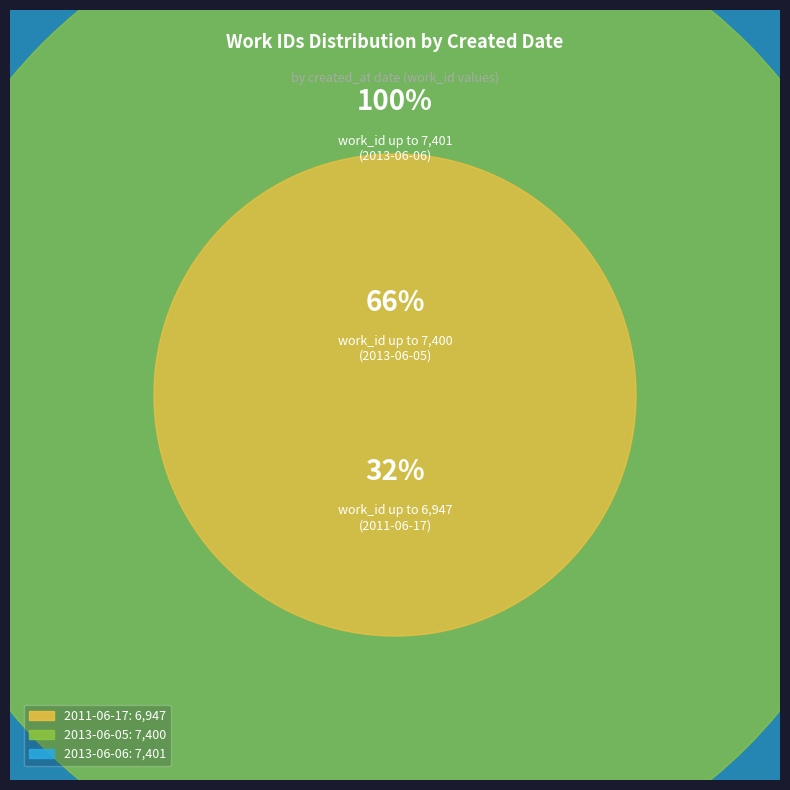

Combined, do 2011-06-17 and 2013-06-05 account for over 50%?

Yes